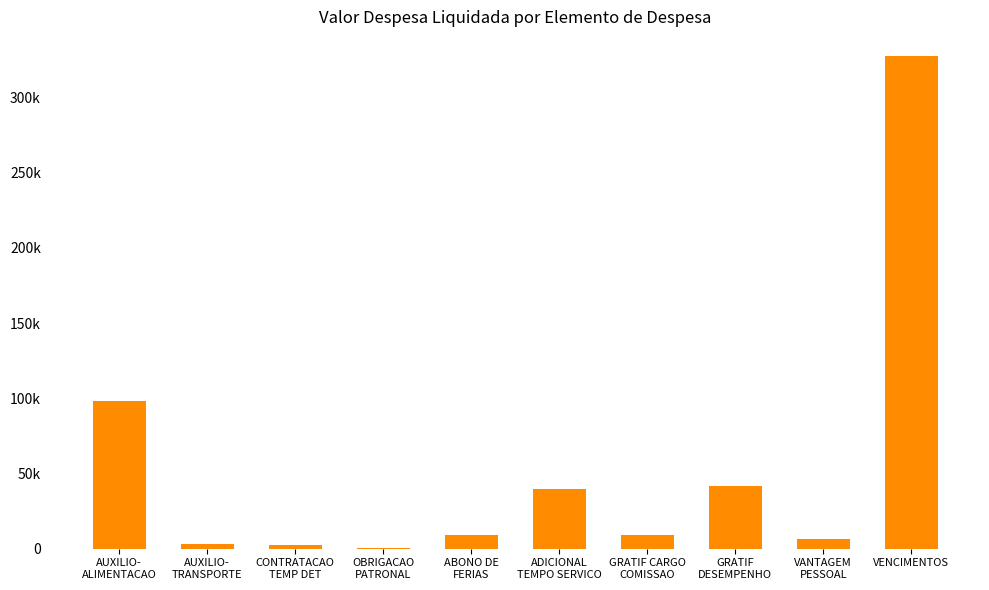

Which has a higher value, CONTRATACAO
TEMP DET or VENCIMENTOS?

VENCIMENTOS